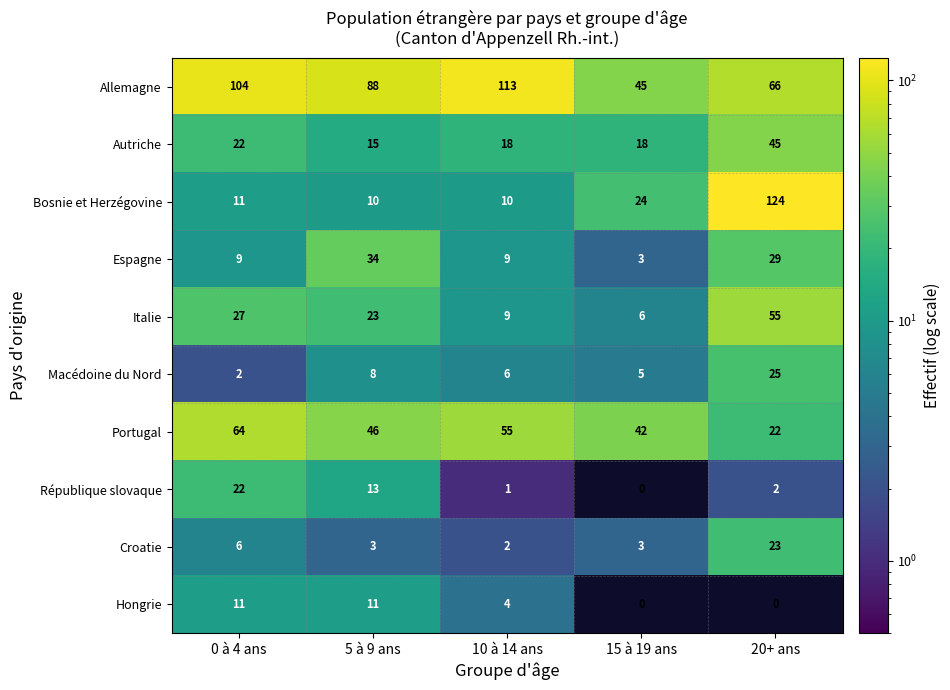

At which category is the sum across all series the highest?

20+ ans